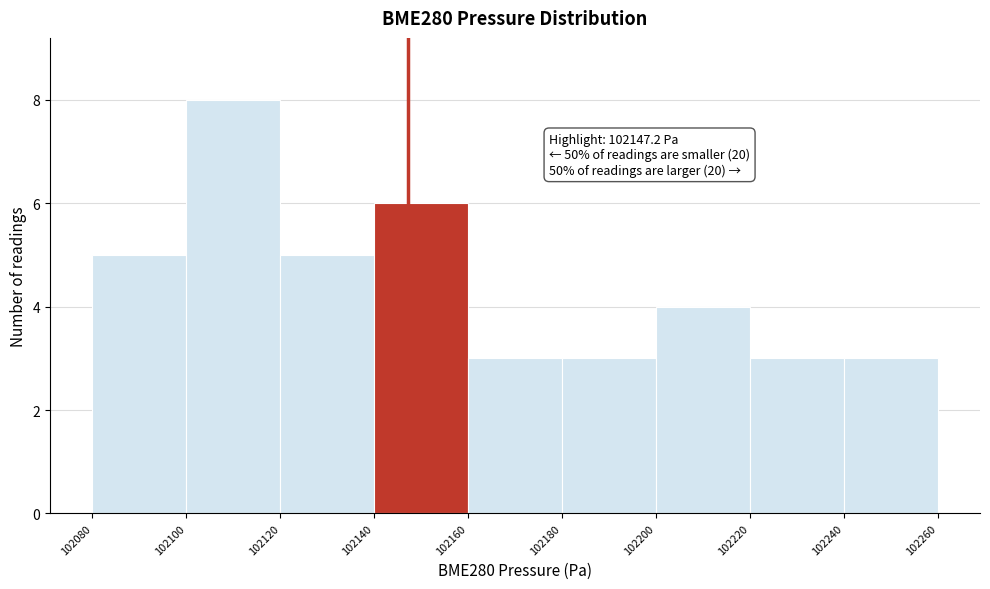

Over which range of the x-axis is the bar tallest?

102100 to 102120